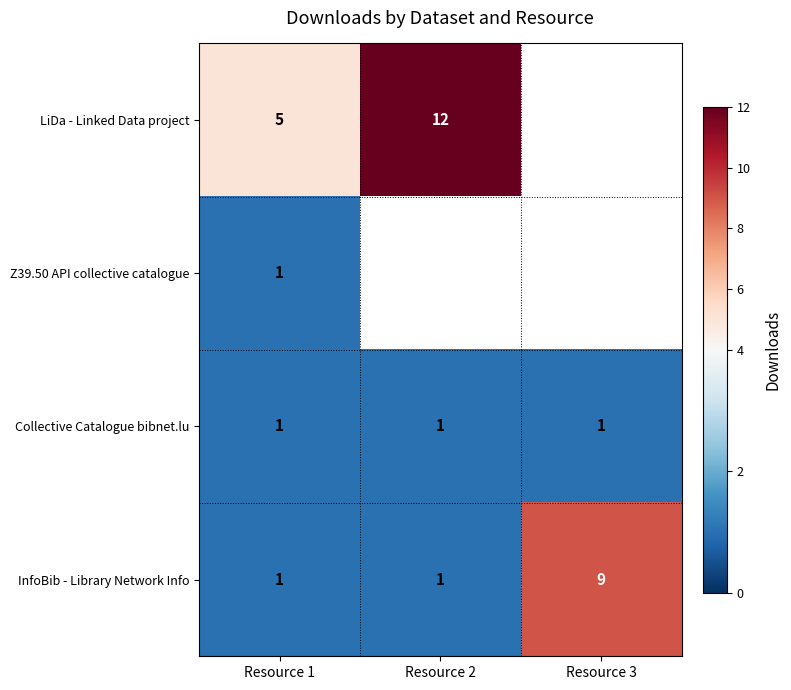

The InfoBib - Library Network Info series shows 1 at Resource 1. True or false?

True